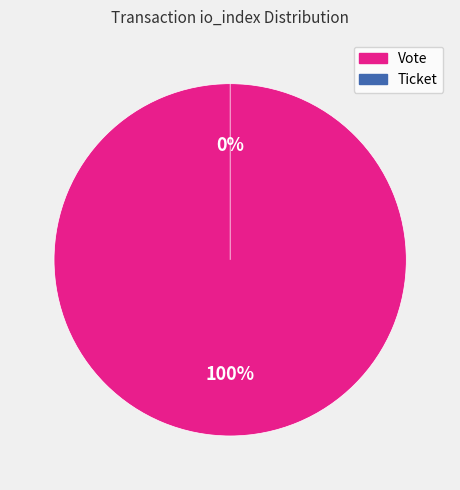

What is the change in value from Vote (io_index=1) to Ticket (io_index=0)?

-1